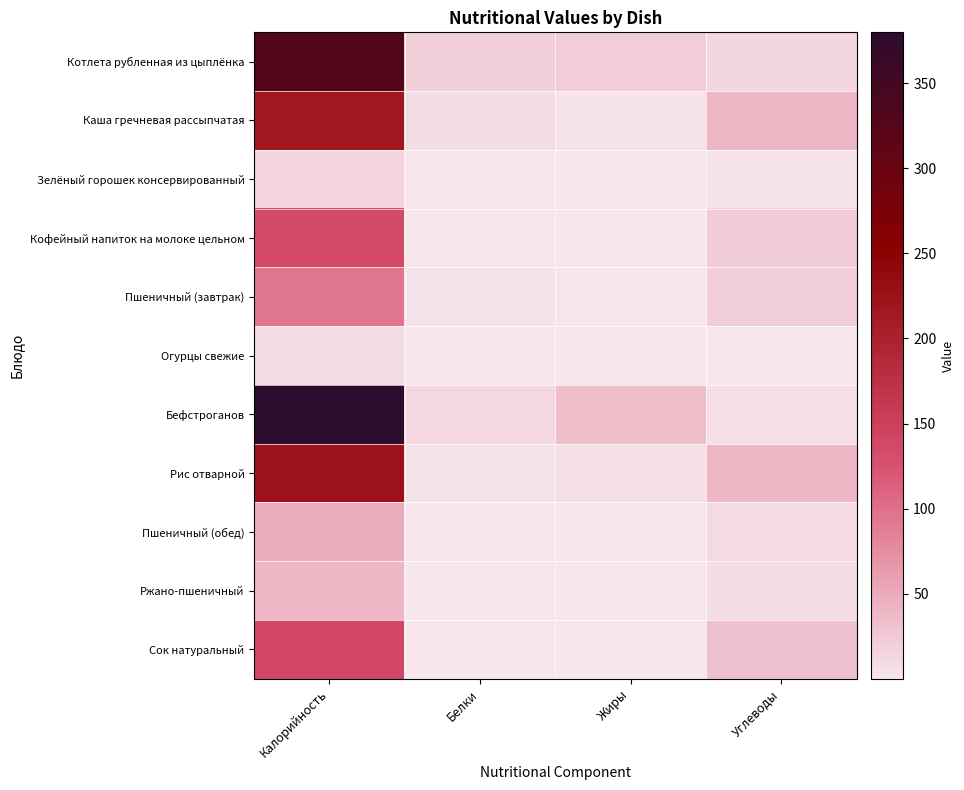

Reading right to left, list all the values displayed in this chart.

Котлета рубленная из цыплёнка: Углеводы=14.3	Жиры=21.5	Белки=19.0	Калорийность=327.6
Каша гречневая рассыпчатая: Углеводы=40.0	Жиры=2.3	Белки=8.8	Калорийность=215.6
Зелёный горошек консервированный: Углеводы=2.5	Жиры=0.1	Белки=1.2	Калорийность=16.0
Кофейный напиток на молоке цельном: Углеводы=22.4	Жиры=1.2	Белки=1.4	Калорийность=133.8
Пшеничный (завтрак): Углеводы=19.7	Жиры=0.3	Белки=3.0	Калорийность=94.0
Огурцы свежие: Углеводы=1.5	Жиры=0.1	Белки=0.5	Калорийность=8.4
Бефстроганов: Углеводы=6.8	Жиры=33.7	Белки=12.0	Калорийность=379.9
Рис отварной: Углеводы=39.7	Жиры=5.4	Белки=3.8	Калорийность=223.0
Пшеничный (обед): Углеводы=9.8	Жиры=0.2	Белки=1.5	Калорийность=47.0
Ржано-пшеничный: Углеводы=7.9	Жиры=0.2	Белки=1.3	Калорийность=39.6
Сок натуральный: Углеводы=32.6	Жиры=0.4	Белки=0.6	Калорийность=140.0